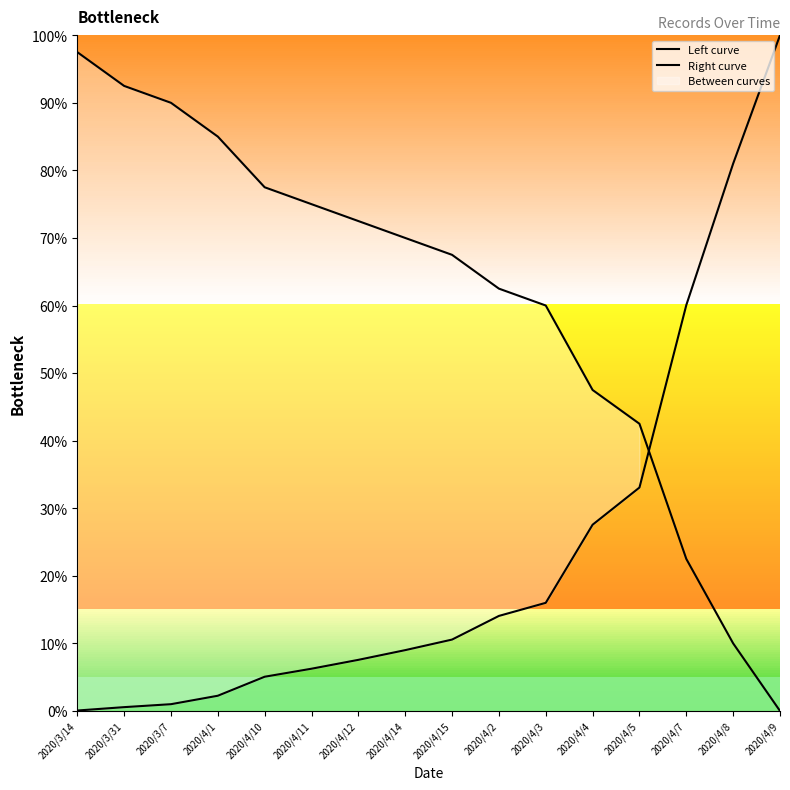

Which series ends up on top after the final intersection of Left curve and Right curve?

Right curve